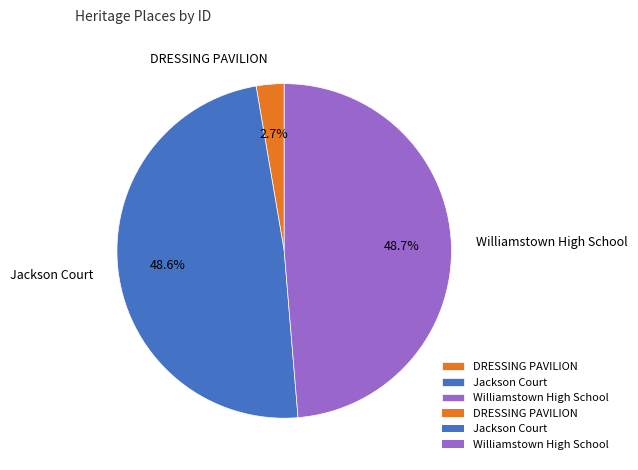

Does any single category account for the majority?

No